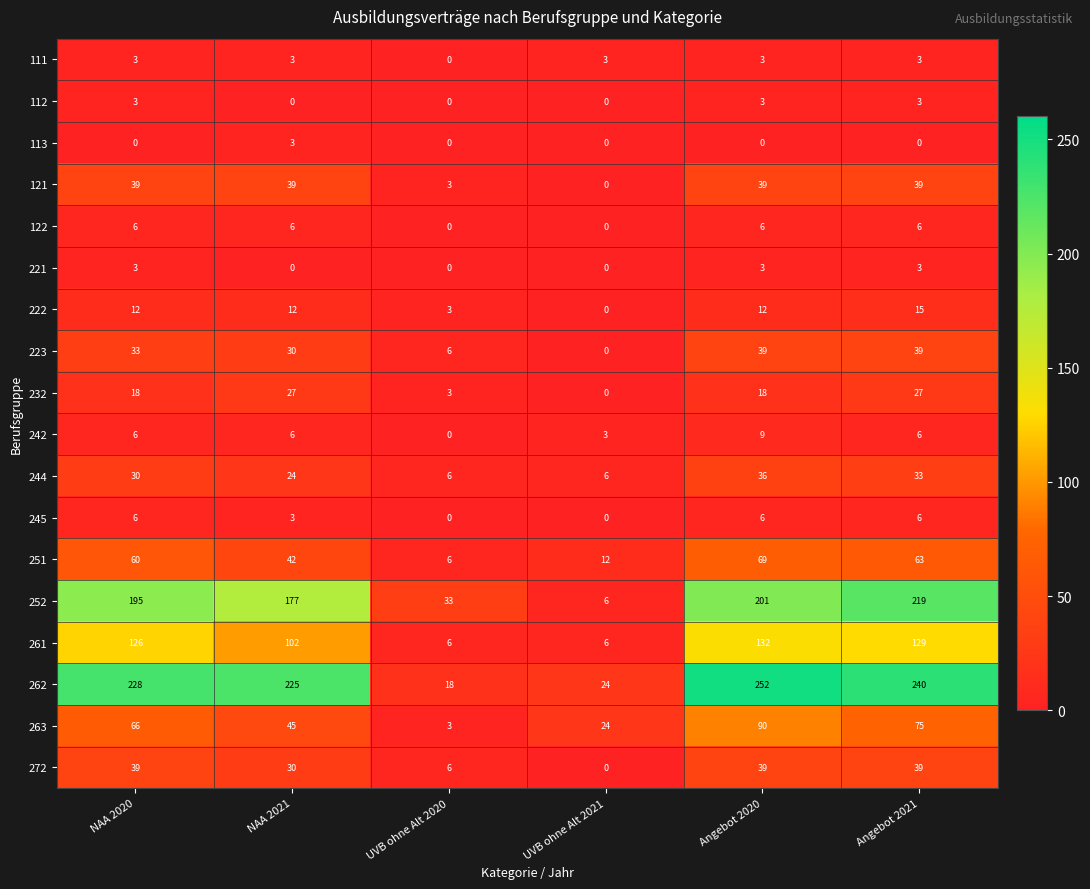

Count the 122 values in the range 0 to 6.

6